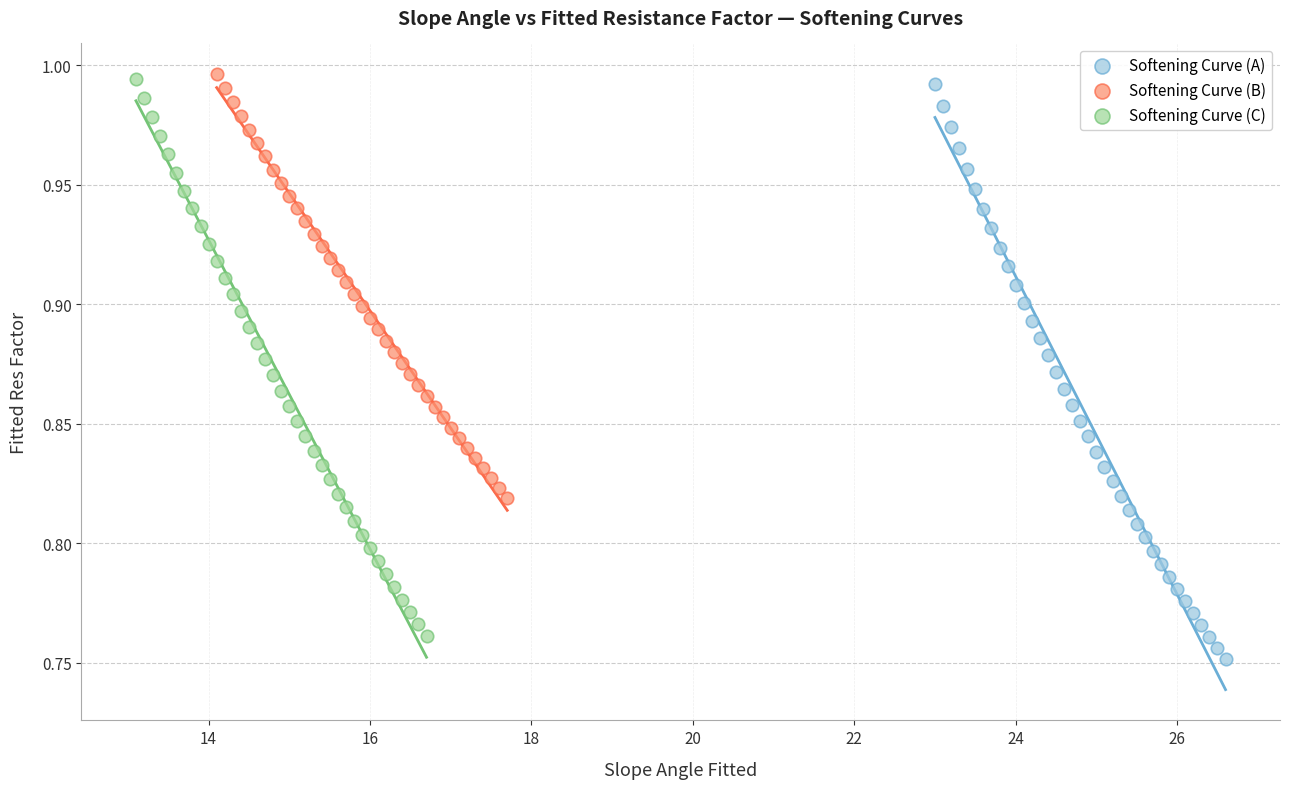

Which series has the widest spread of Y values?

Softening Curve (A)